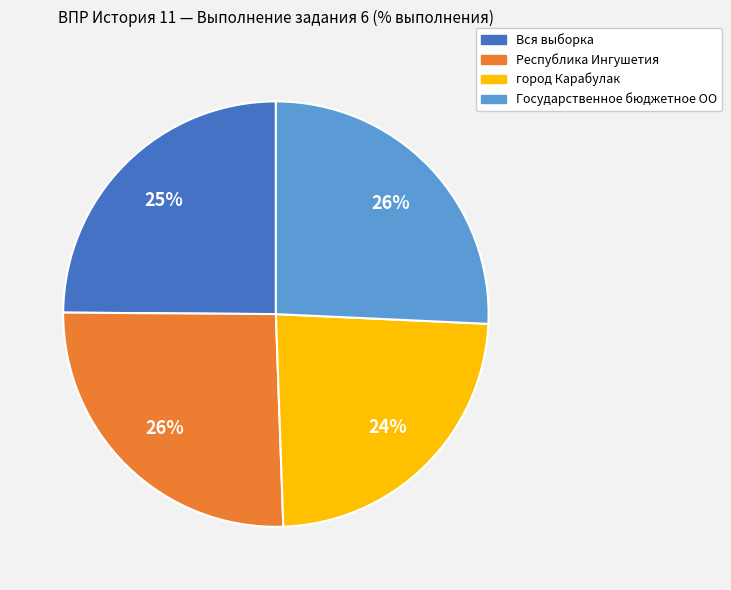

How many slices are in this pie chart?

4